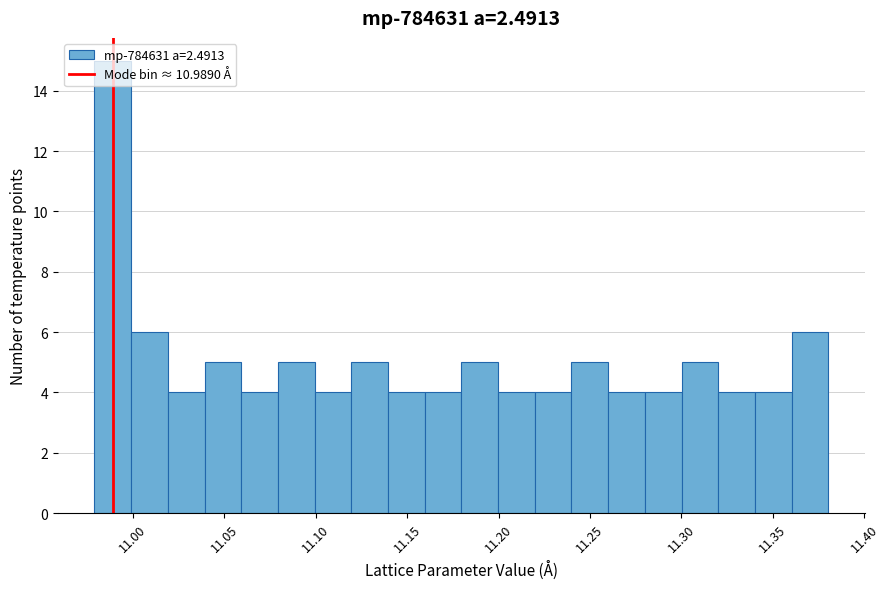

How tall is the bar that spans 11.28 to 11.30 on the x-axis? Neither the bar edges nor the heights are printed on the chart, so give them approximately, as read against the axes.

4